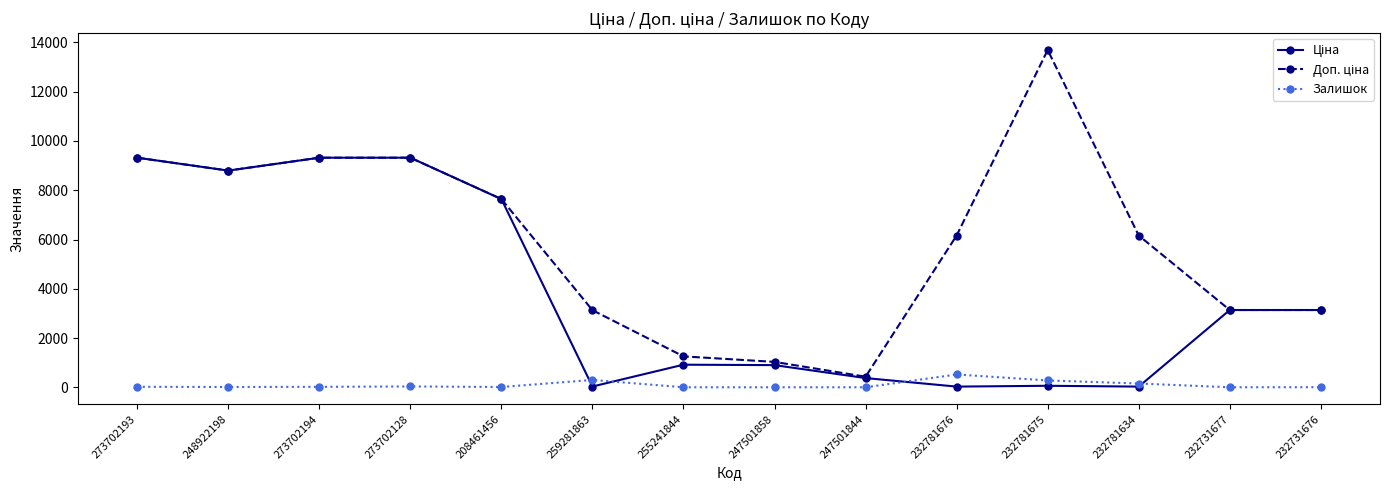

Count the number of data series in this chart.

3